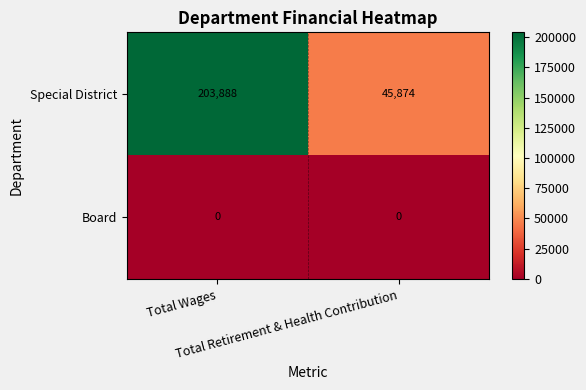

What is the average value of the Special District series?

124881